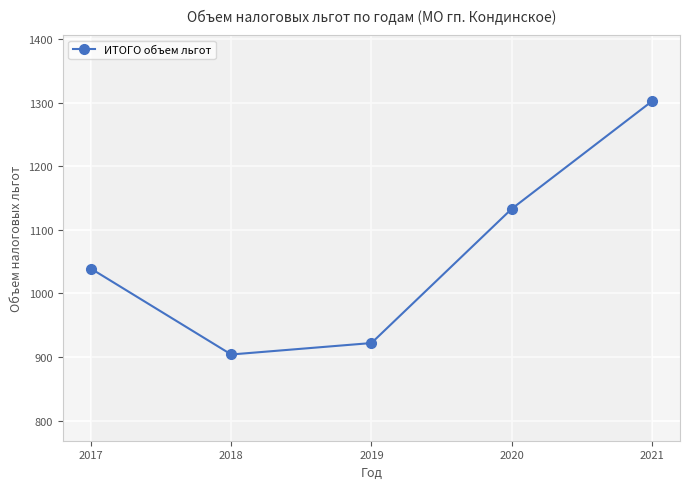

Which label corresponds to the smallest value in the chart?

2018